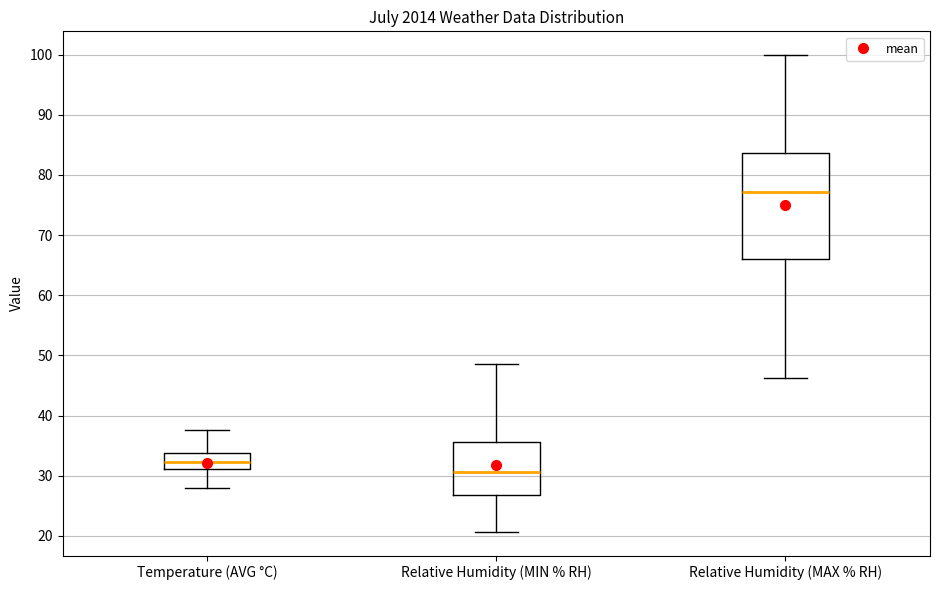

Where is the upper edge of the box for Relative Humidity (MIN % RH) on the y-axis? The values are not printed on the chart, so give them approximately, as read against the axis.

36